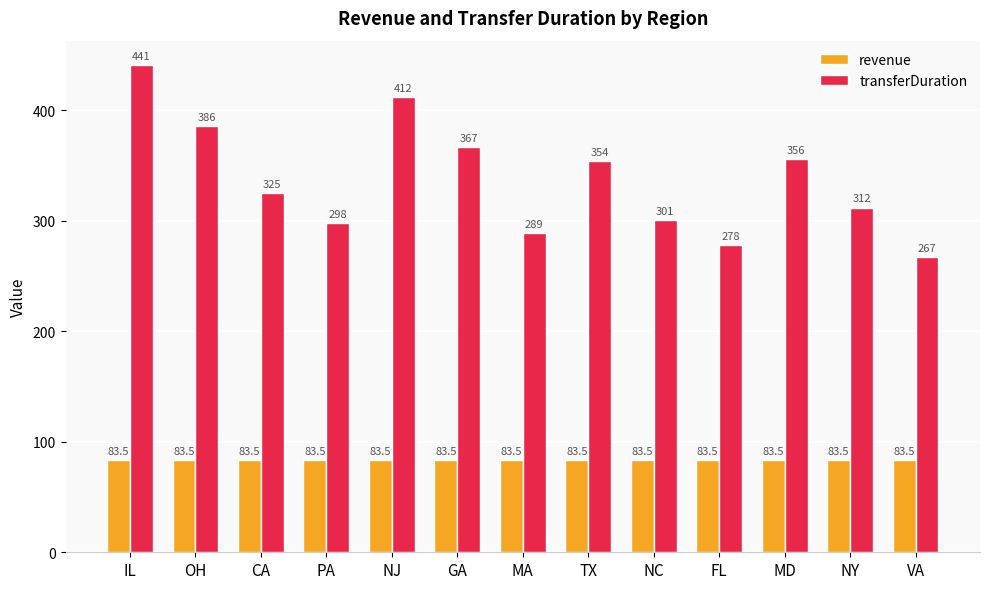

Which category has the lowest value in the transferDuration series?

VA